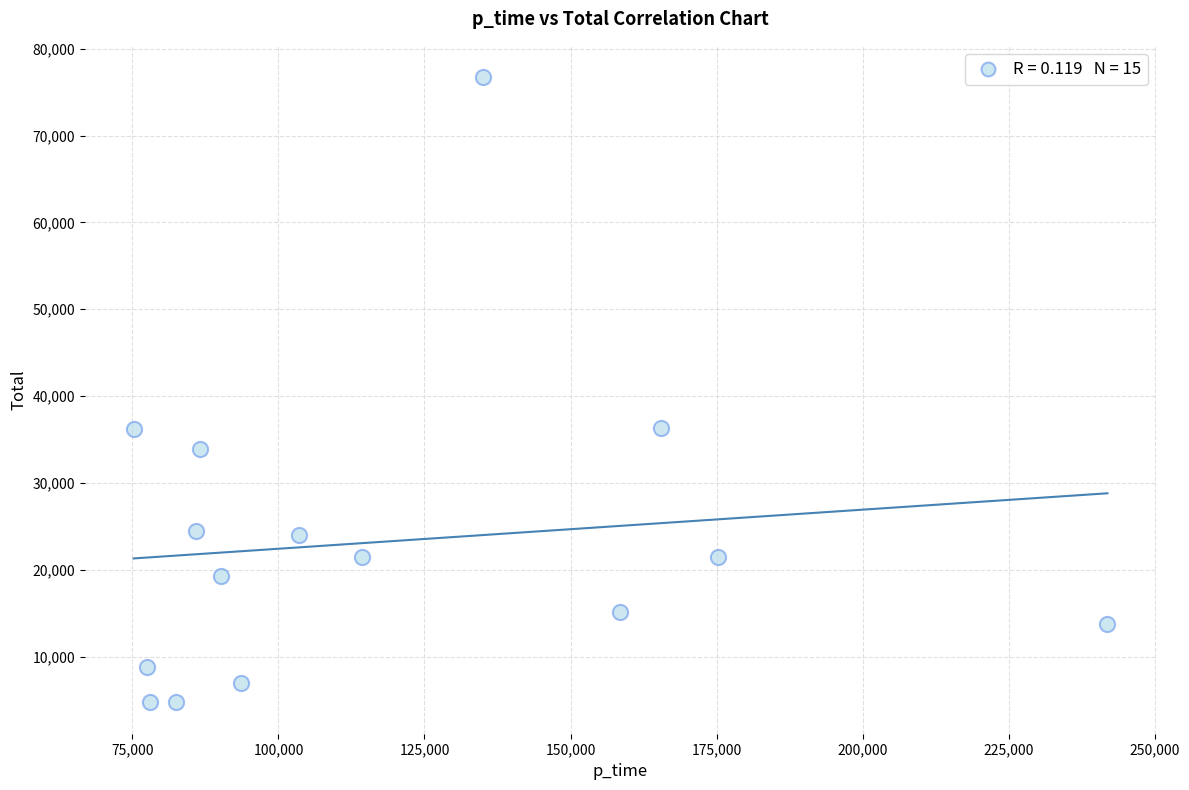

What is the range of Y values (max minus min)?

72029